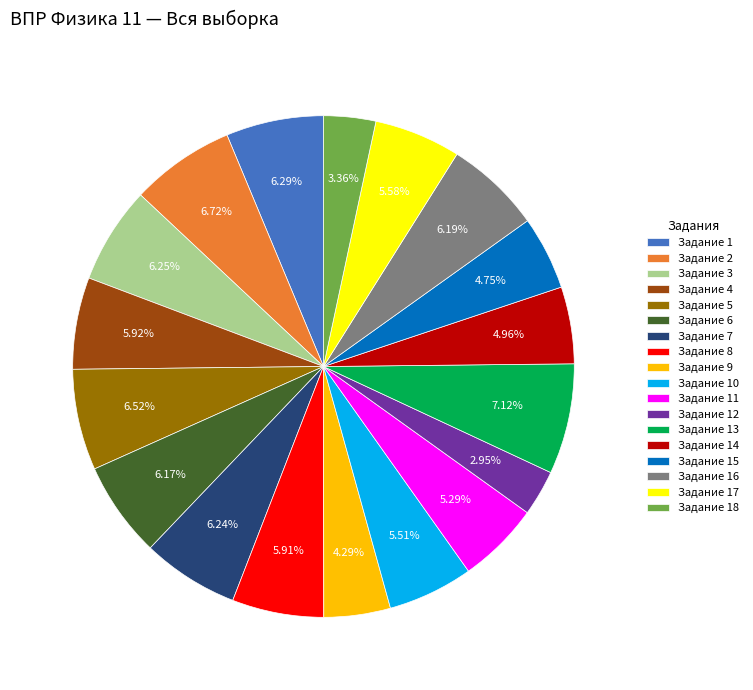

To the nearest percent, what is the difference between the largest and smallest slice percentages?

4%